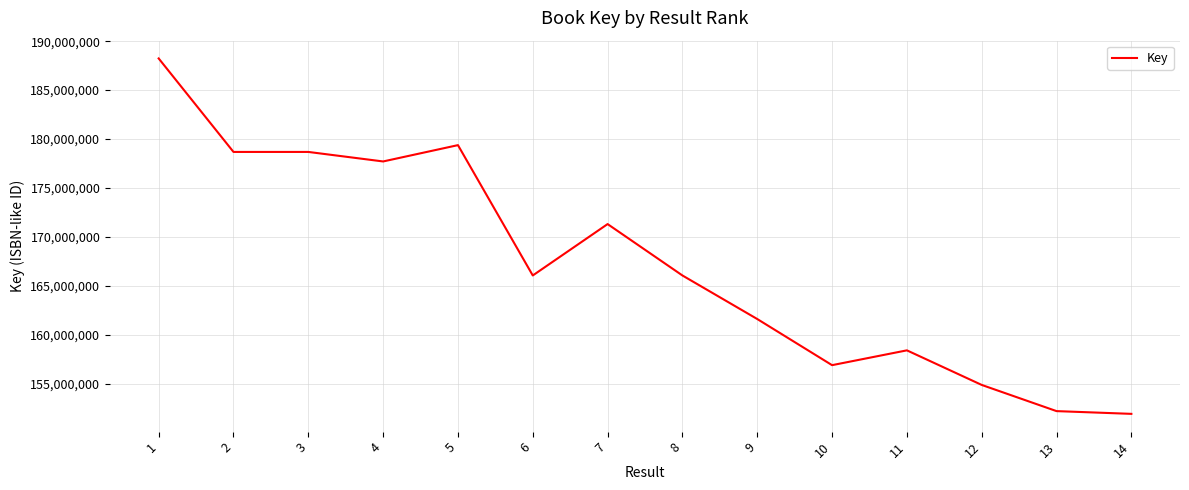

The value at 2 is 234959230. True or false?

False